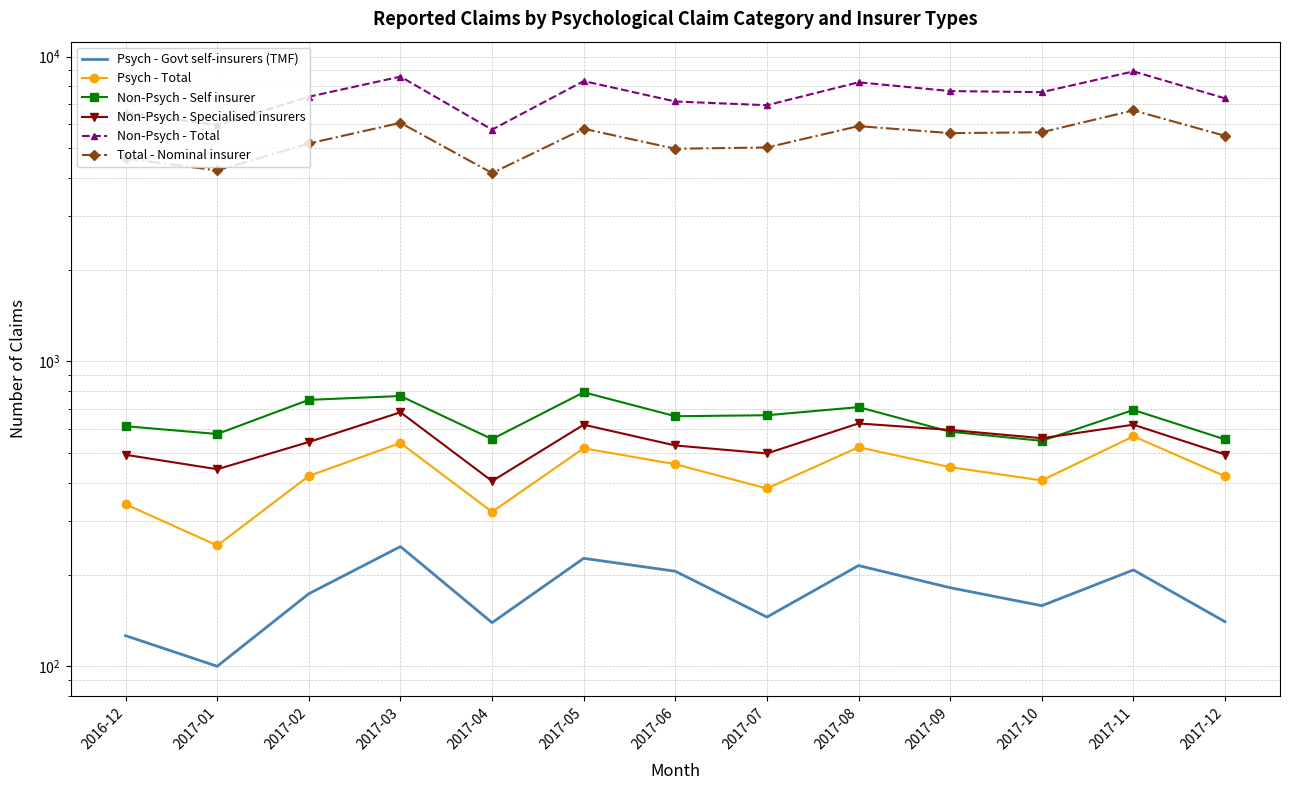

Which series changed the most between 2017-04 and 2017-07?

Non-Psych - Total